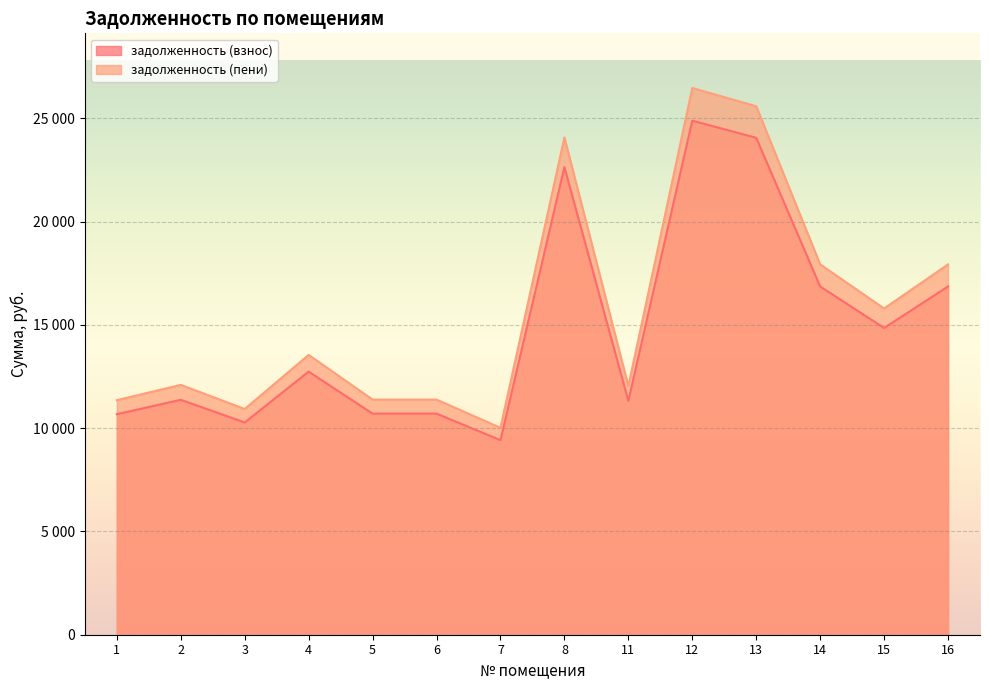

Rank the series by their maximum value, from lowest to highest.

задолженность (взнос), задолженность (пени)